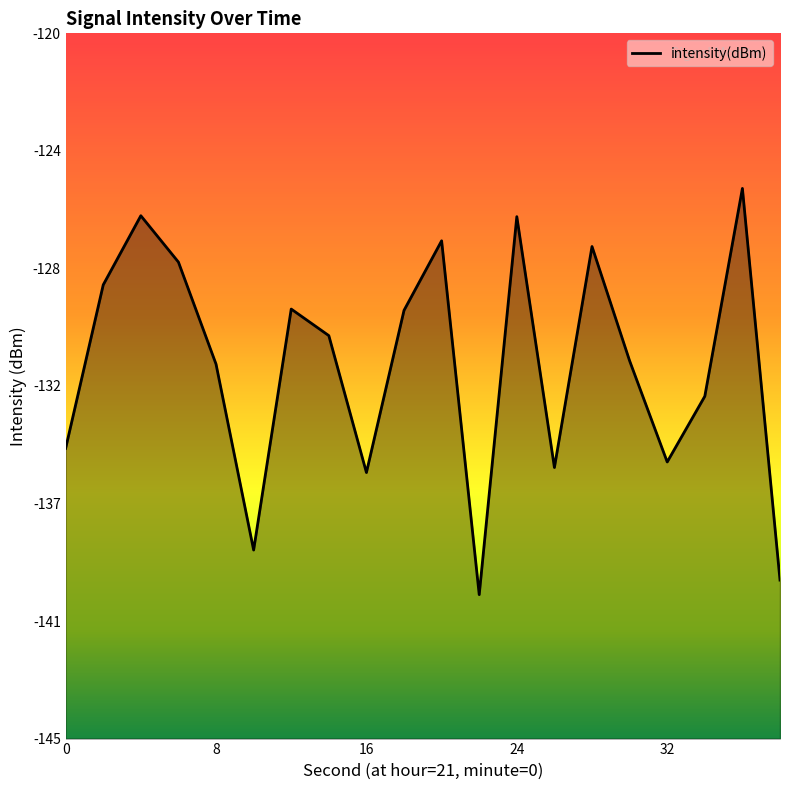

At which label is the value closest to -132?

8